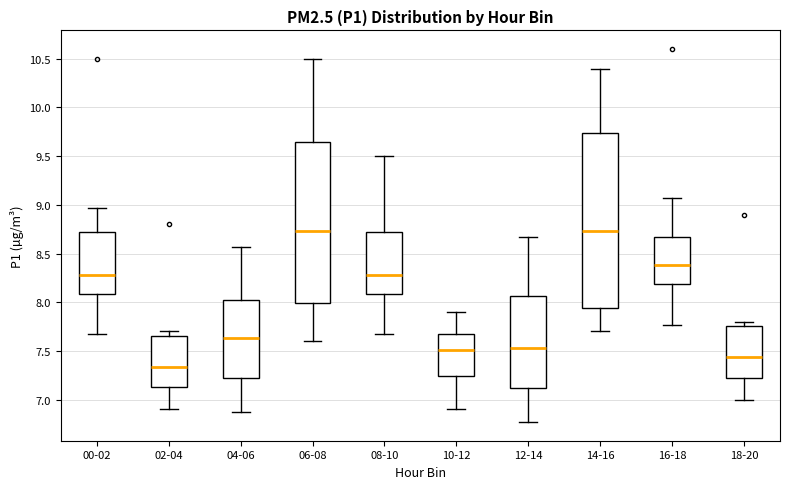

Comparing the boxes themselves (not the whiskers), which one is the tallest?

14-16